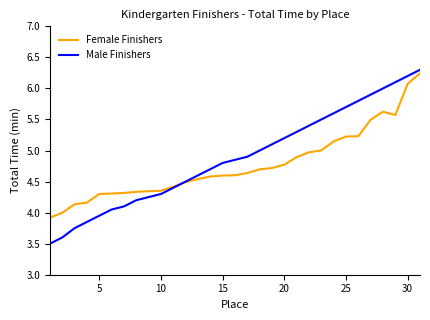

Which series ends up on top after the final intersection of Female Finishers and Male Finishers?

Male Finishers